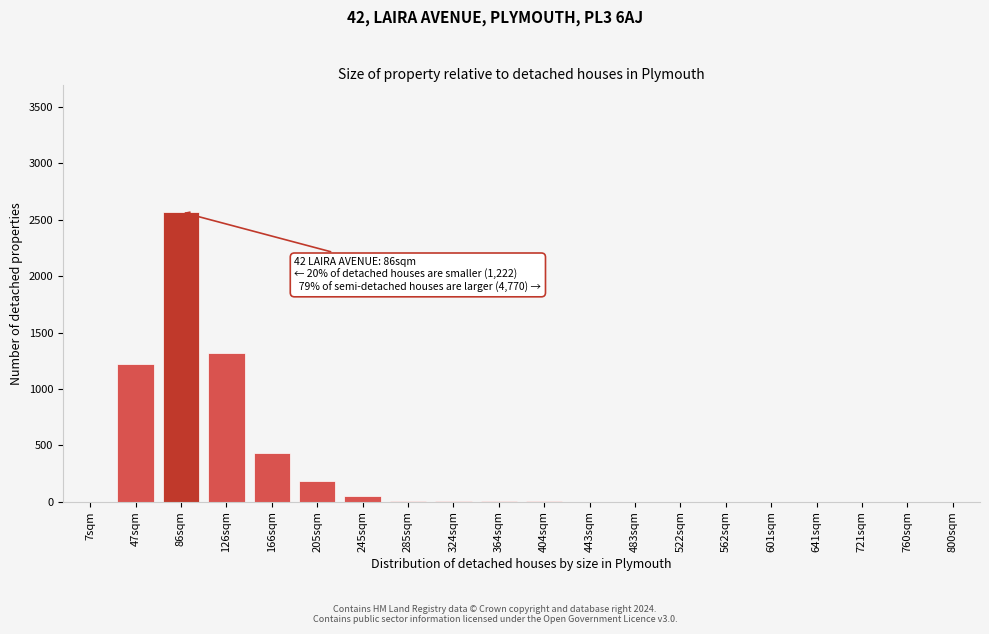

What is the greatest value displayed?

2570